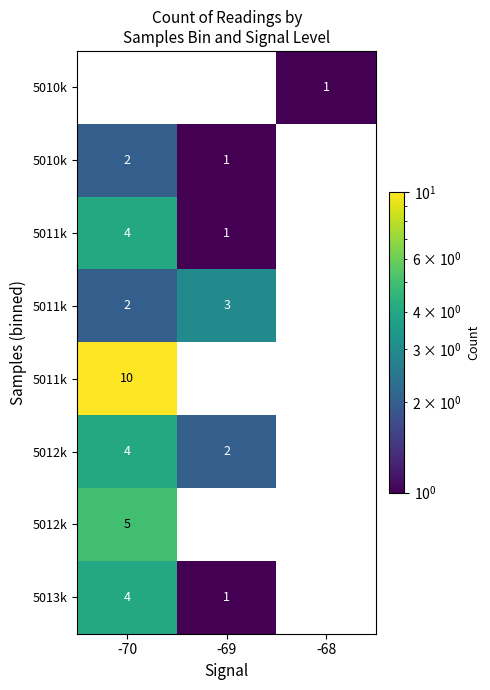

How many values in the row_2 series exceed 1?

1